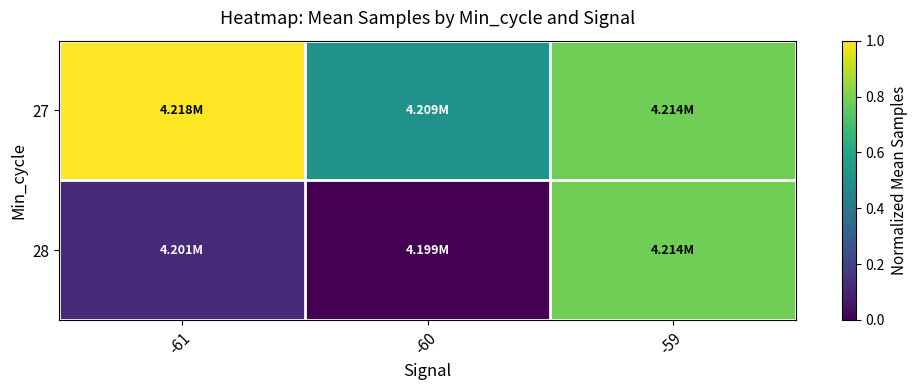

Which series has the largest total across all categories?

27